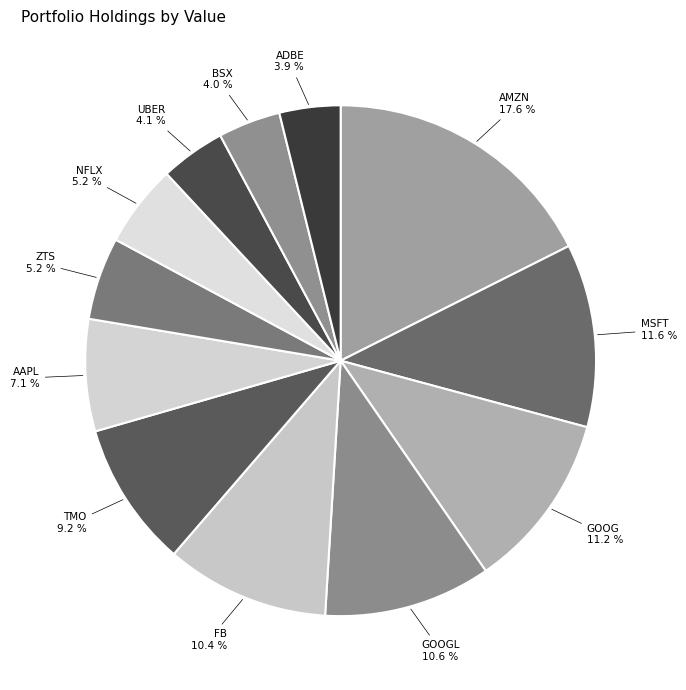

How many segments does this pie chart have?

12